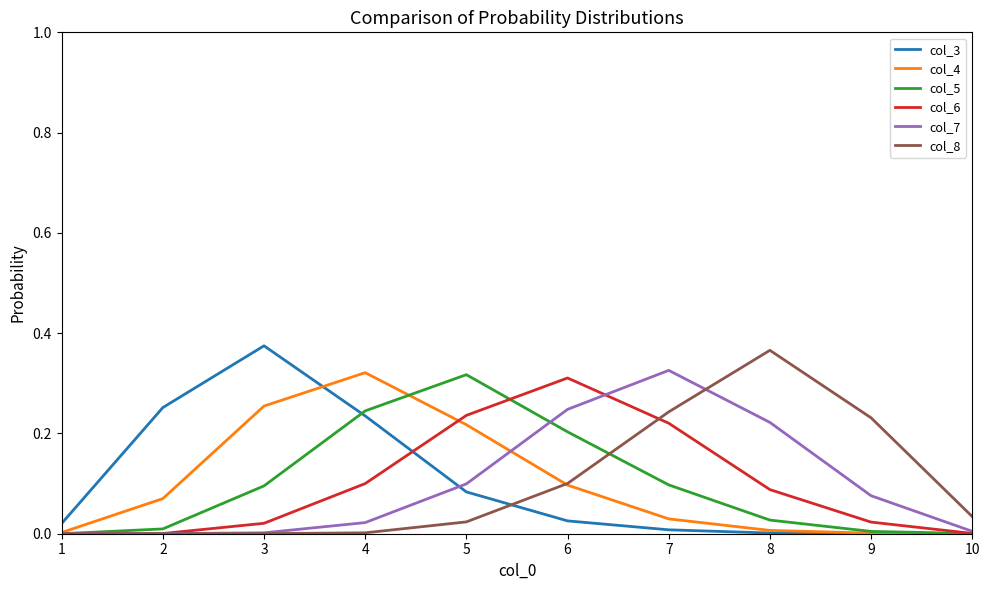

Which series has the largest range (max minus min)?

col_3